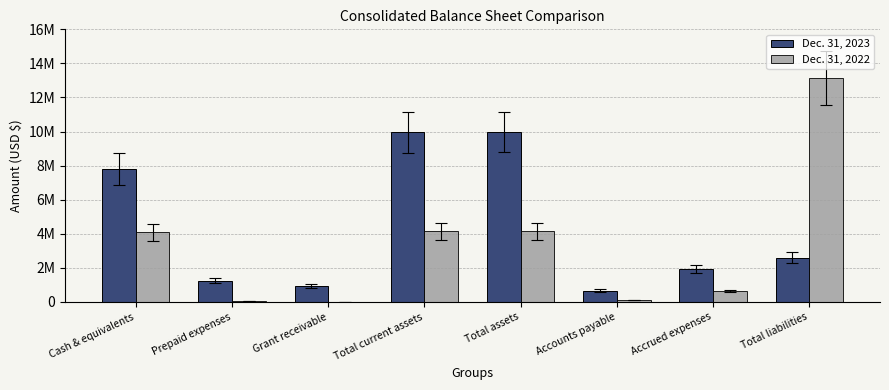

Which series has the largest range (max minus min)?

Dec. 31, 2022